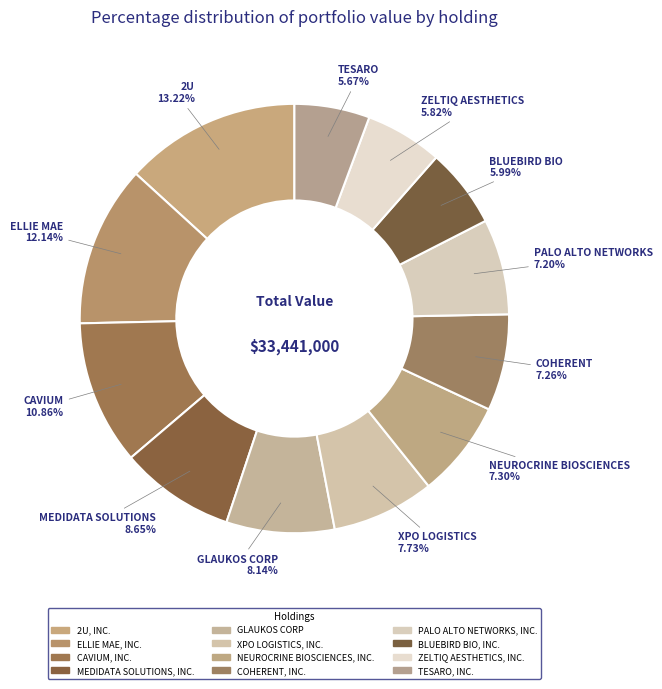

To the nearest percent, what is the difference between the MEDIDATA SOLUTIONS, INC. and NEUROCRINE BIOSCIENCES, INC. slice percentages?

1%